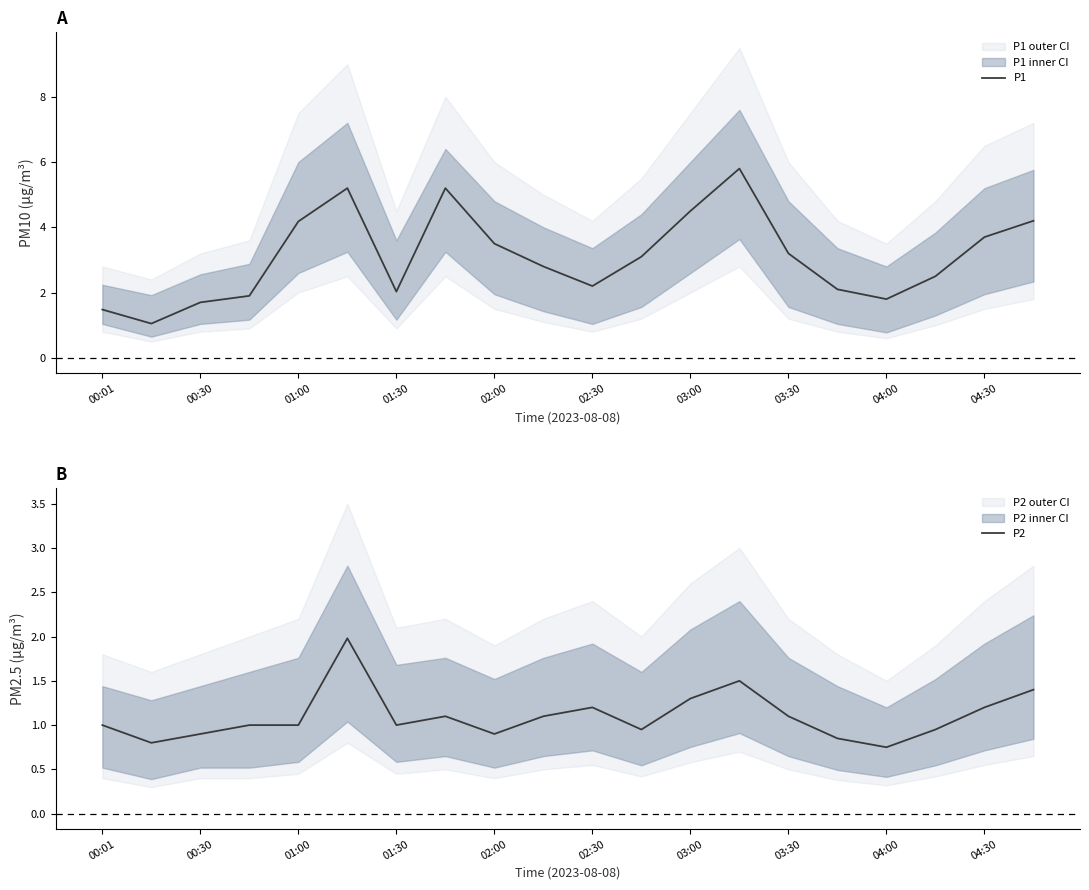

Is it true that P1 equals 3.7 at 04:30?

True